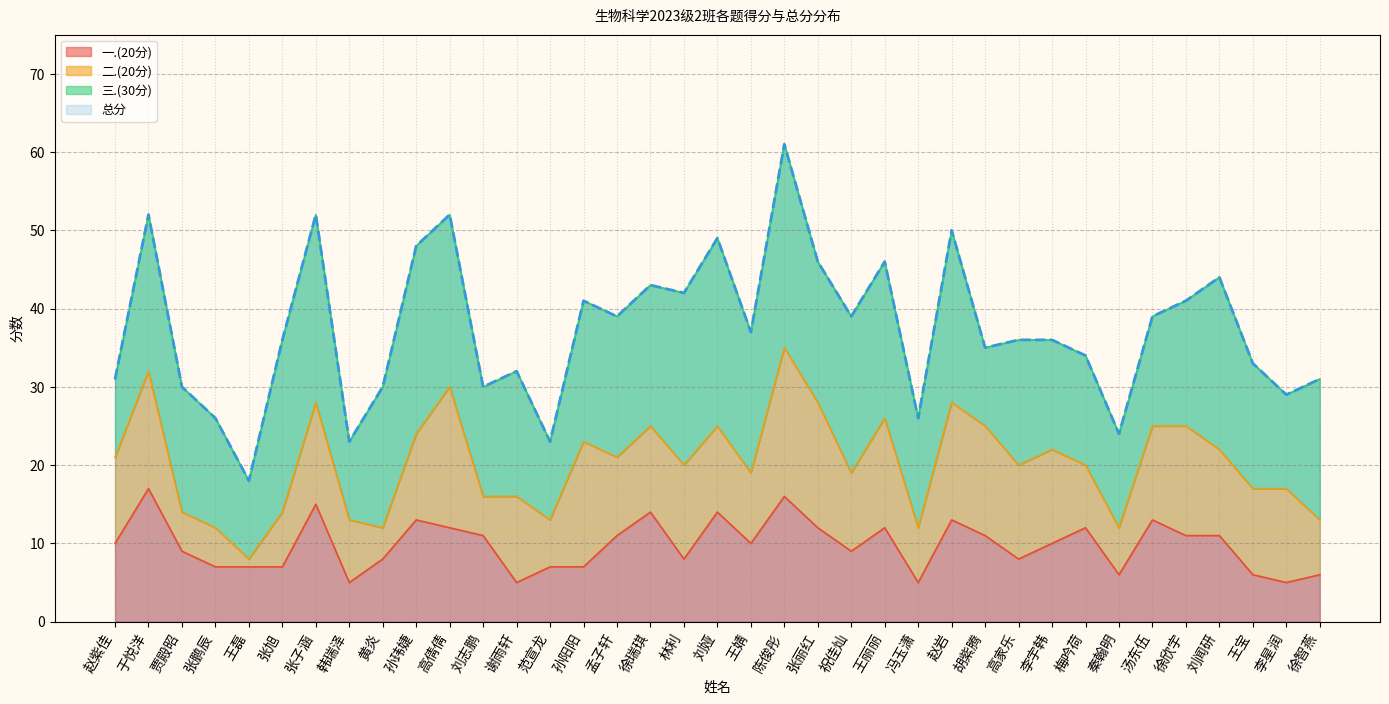

At how many categories does at least one series exceed 47?

7